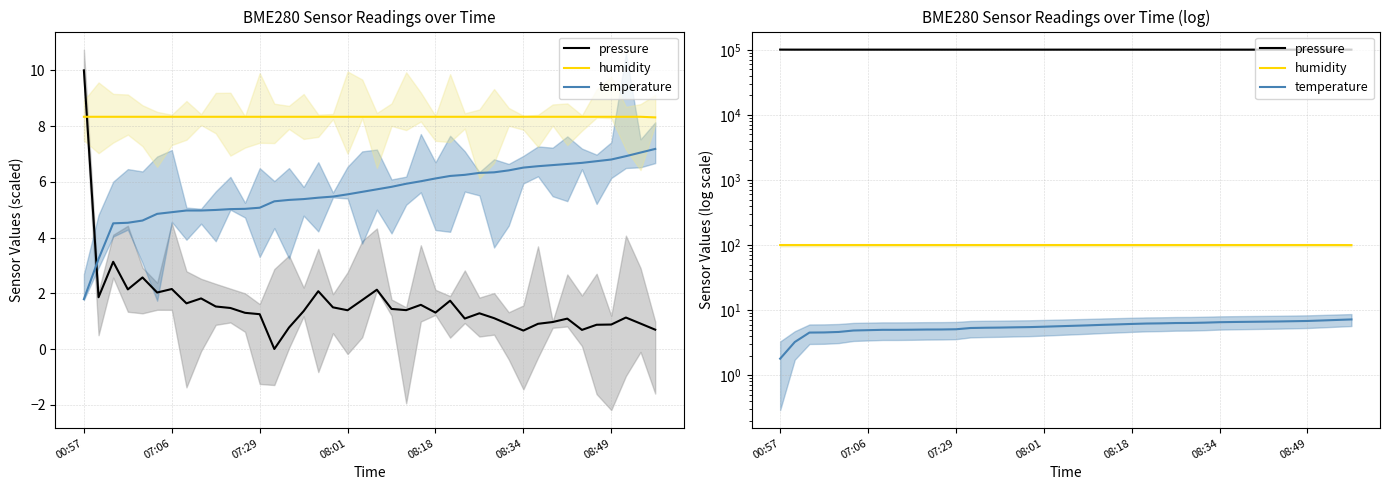

At which label is humidity closest to 99?

39